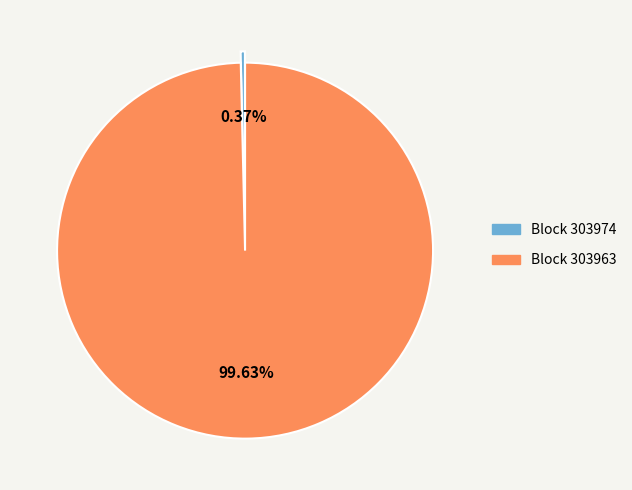

Does Block 303974 represent more than half of the total?

No